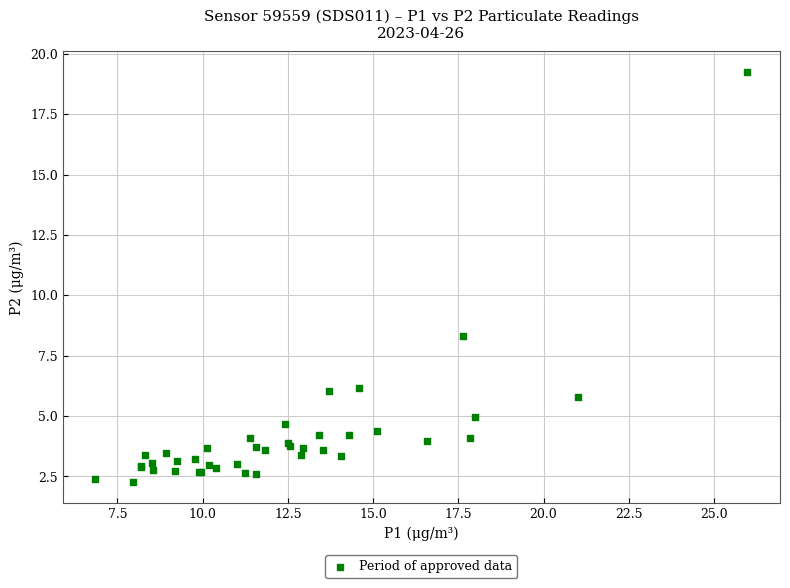

What Y value in the scatter plot is closest to 10?

8.3